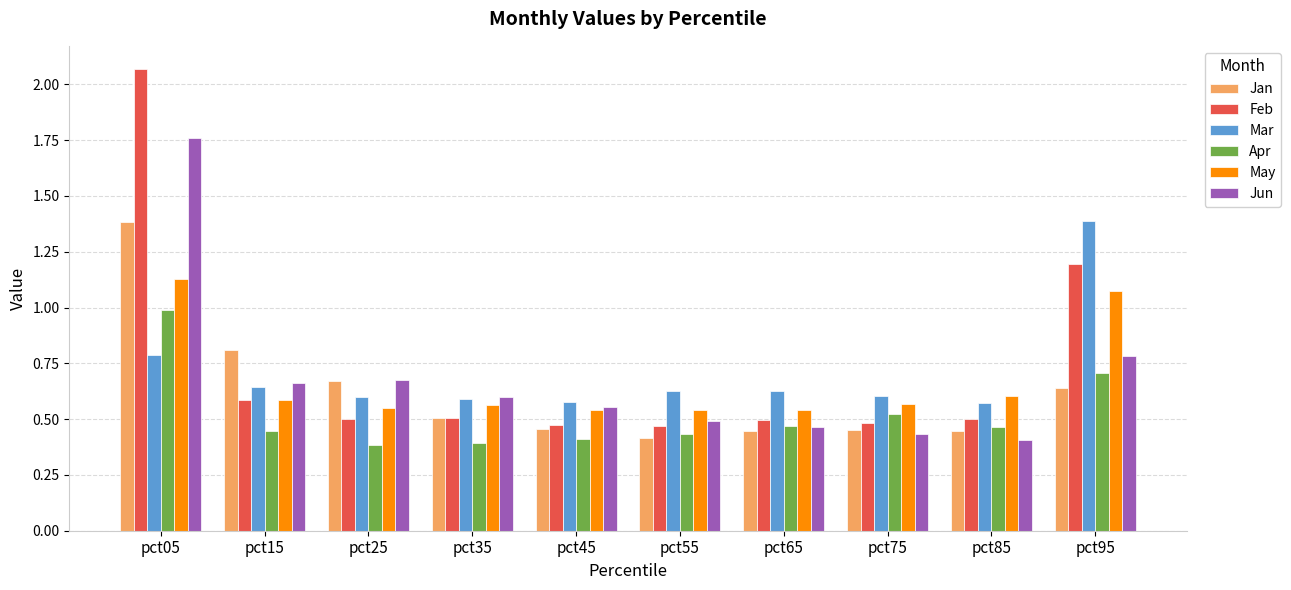

What is the difference between the highest and lowest values at pct65?

0.2